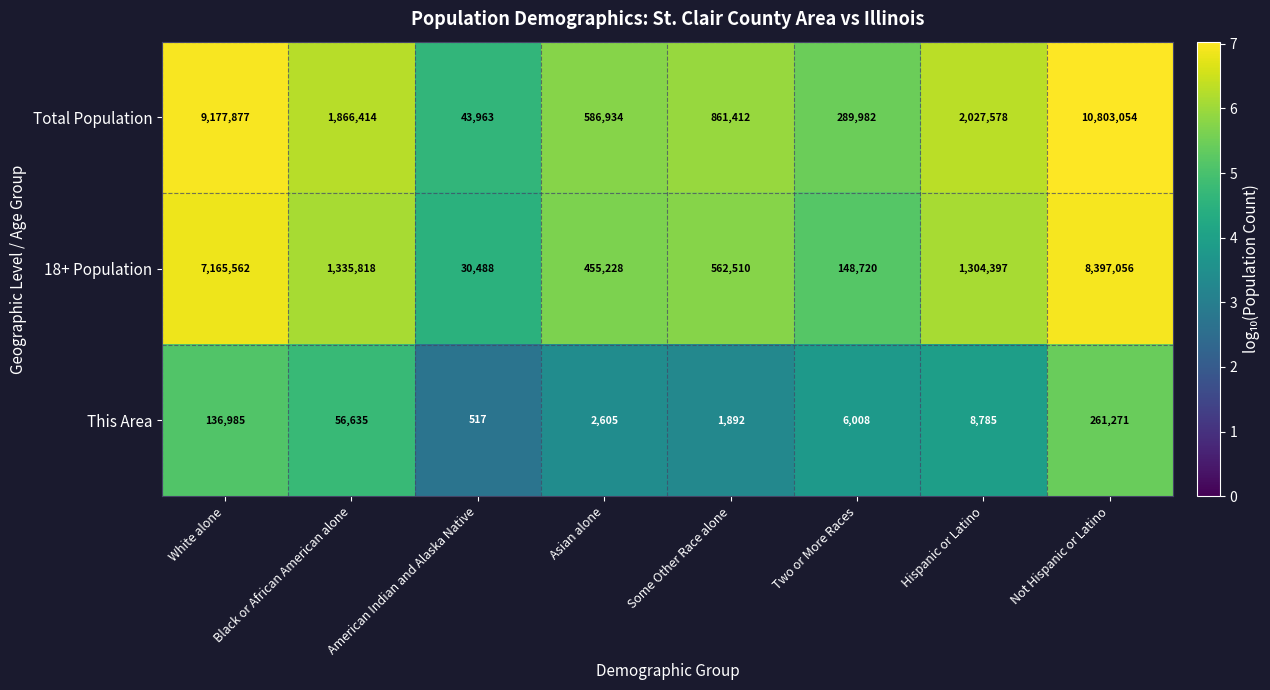

At how many categories does at least one series exceed 1947803?

3